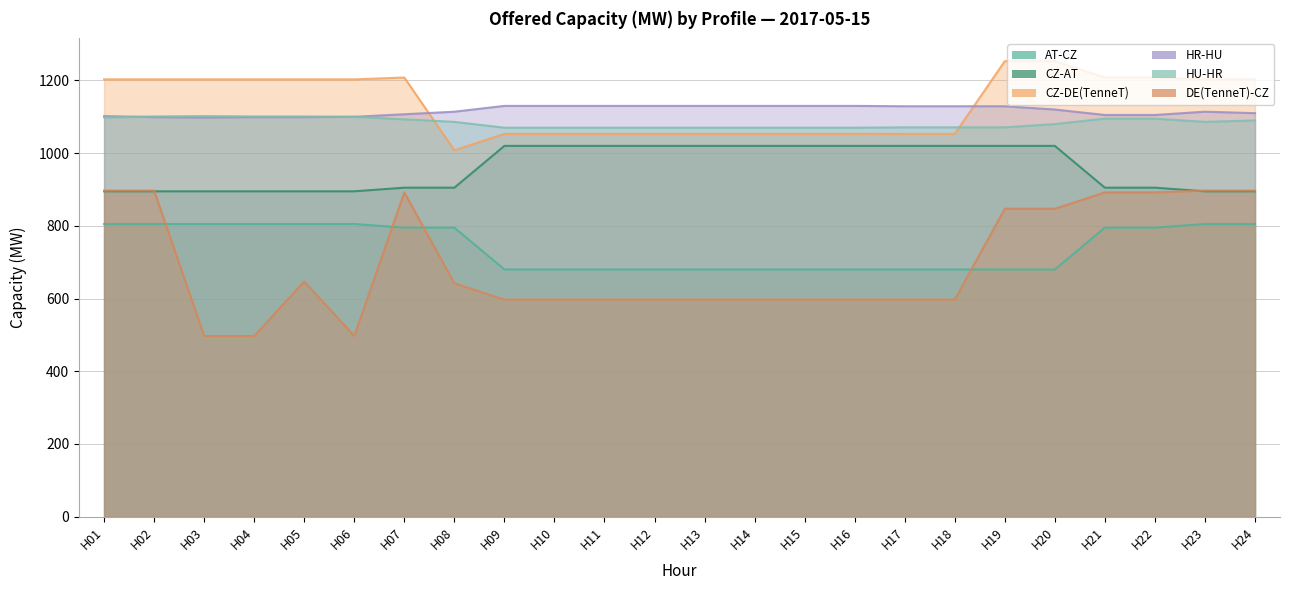

What is the difference between the second highest and minimum values in the DE(TenneT)-CZ series?

400